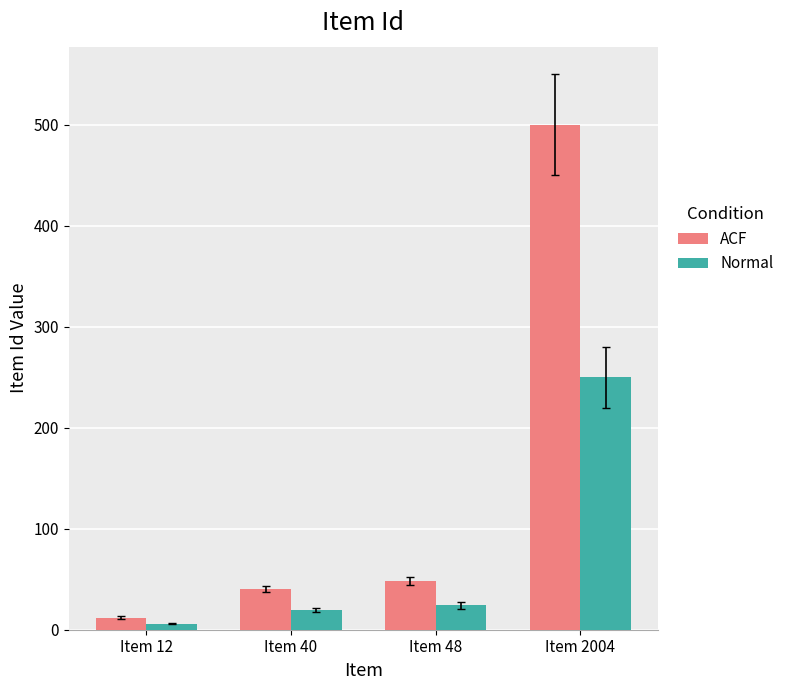

Which series has the largest range (max minus min)?

ACF